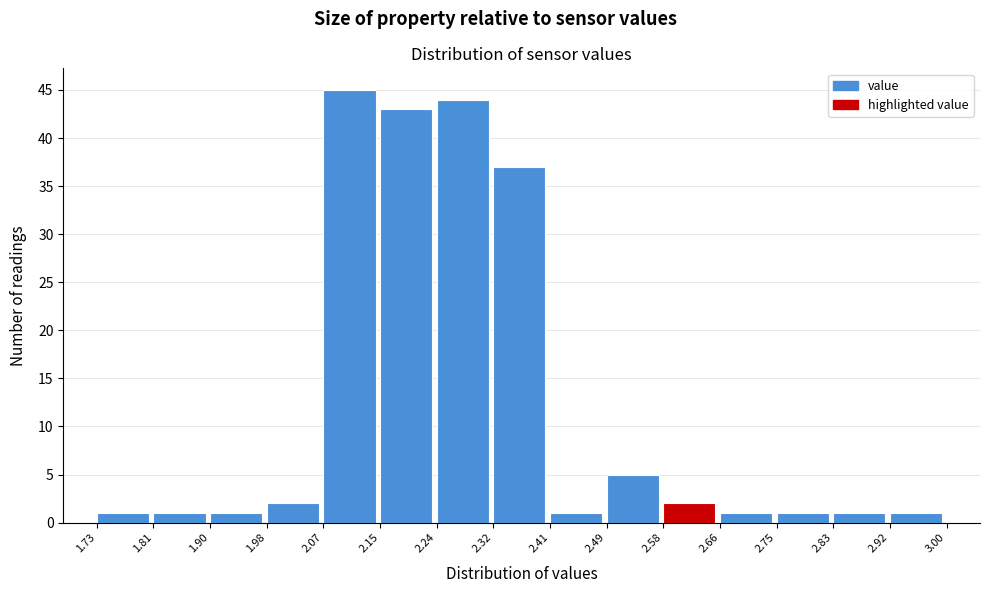

What is the height of the bar covering 2.32 to 2.41 on the x-axis? The values are not printed on the chart, so give them approximately, as read against the axis.

37